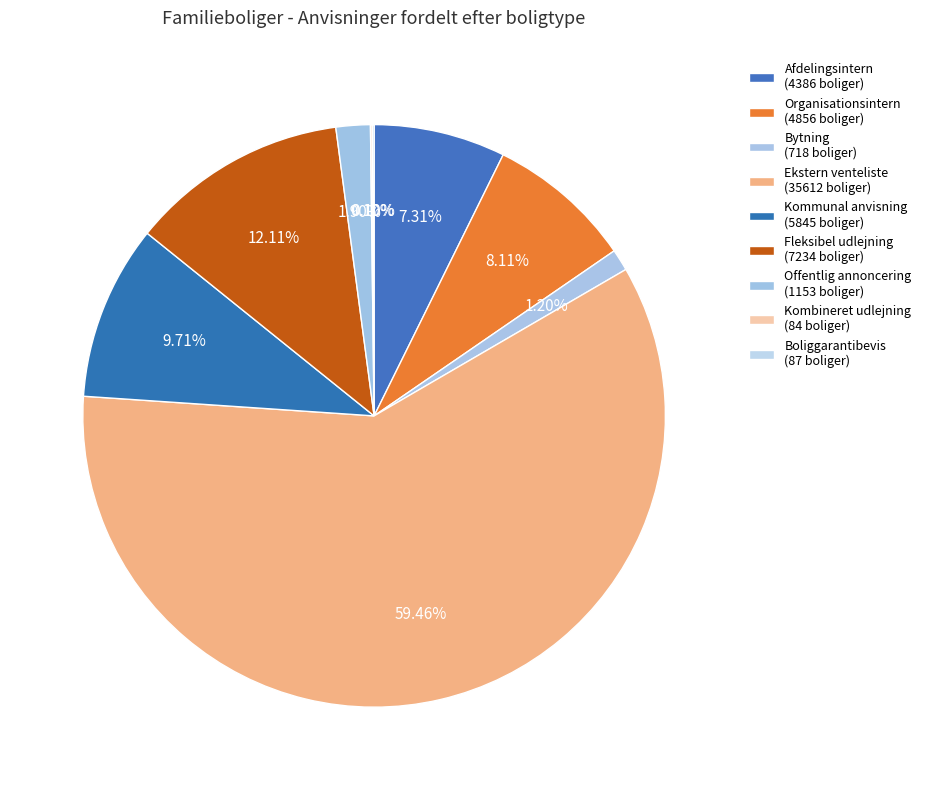

Which category accounts for the majority?

Ekstern venteliste